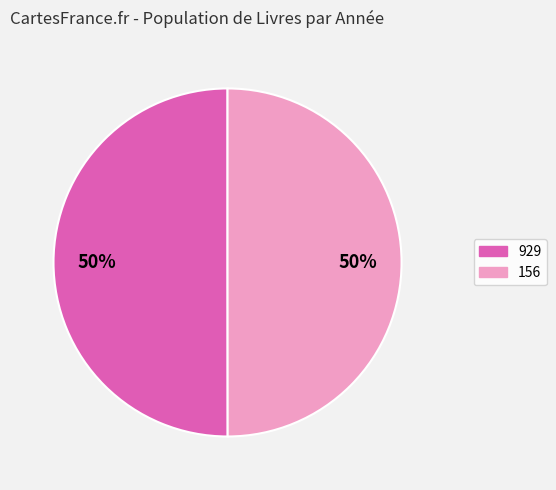

How many segments does this pie chart have?

2